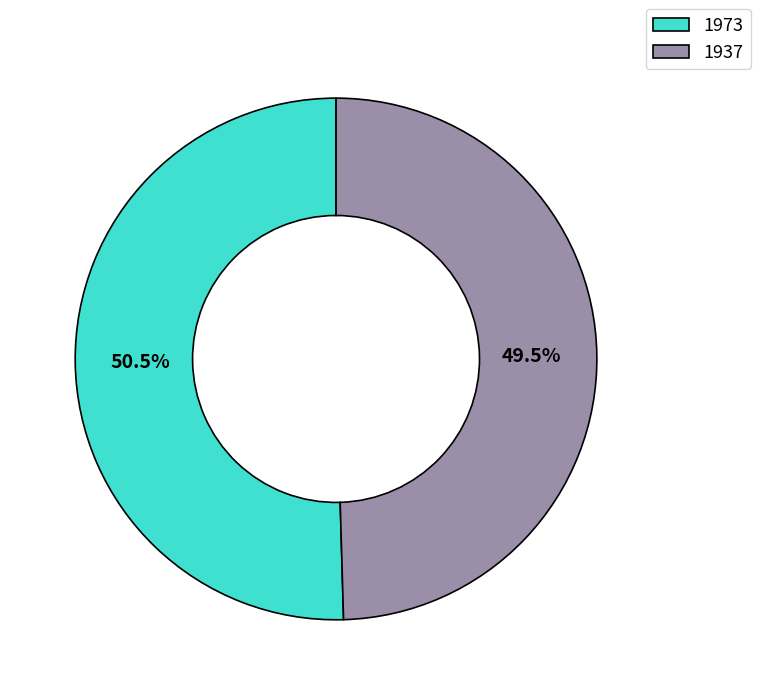

Which category accounts for the majority?

1973